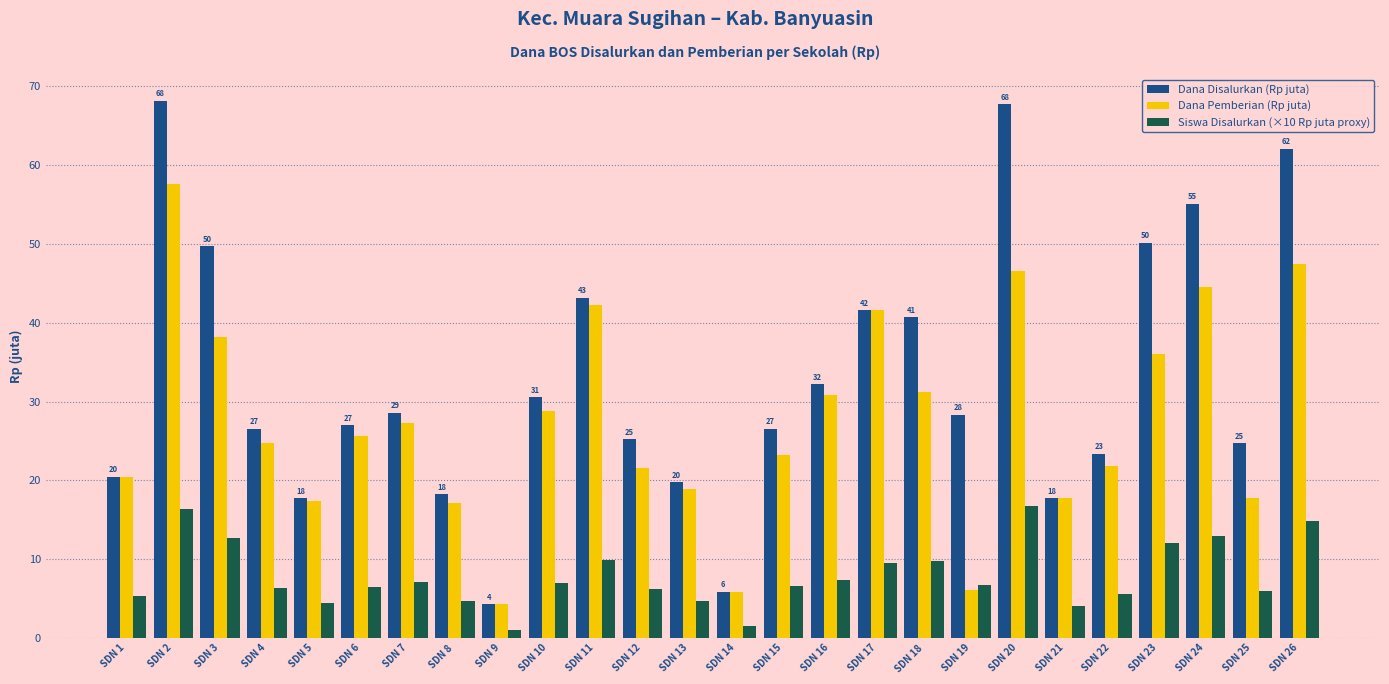

At which label does Dana Pemberian (Rp juta) reach its minimum?

SDN 9